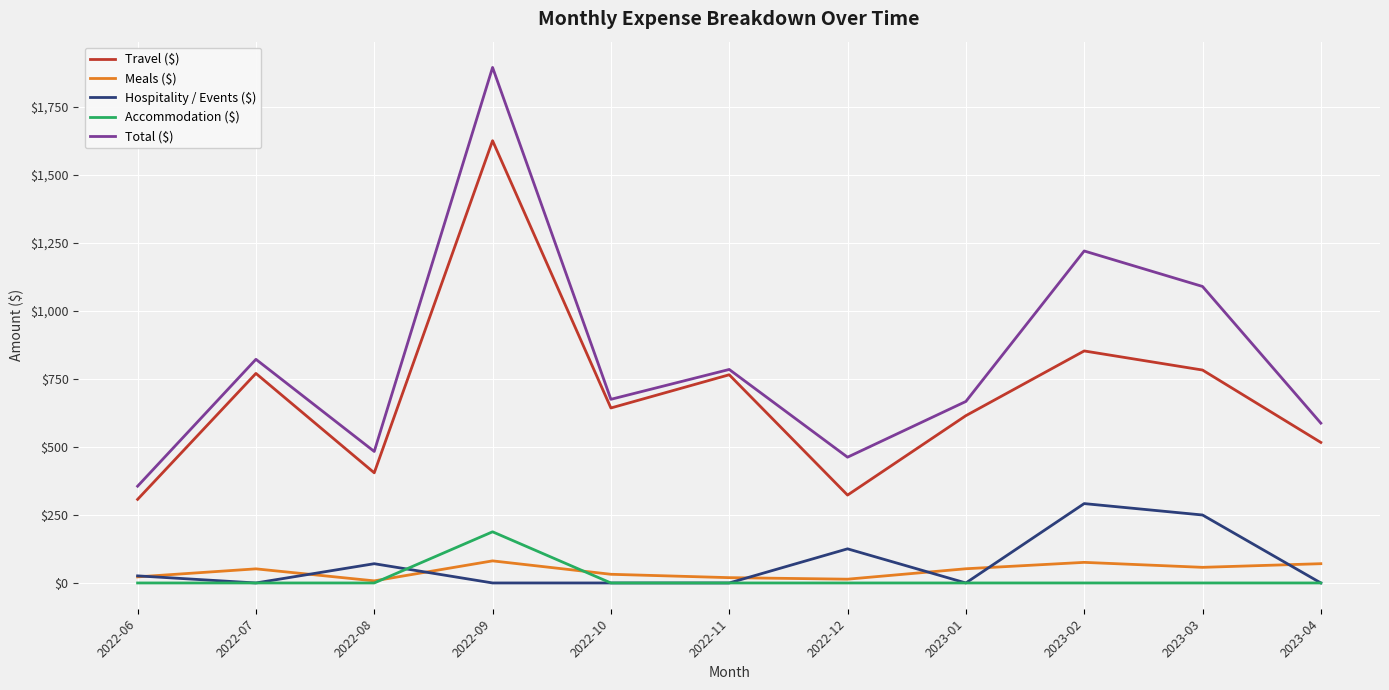

What is the average value of the Meals ($) series?

44.1